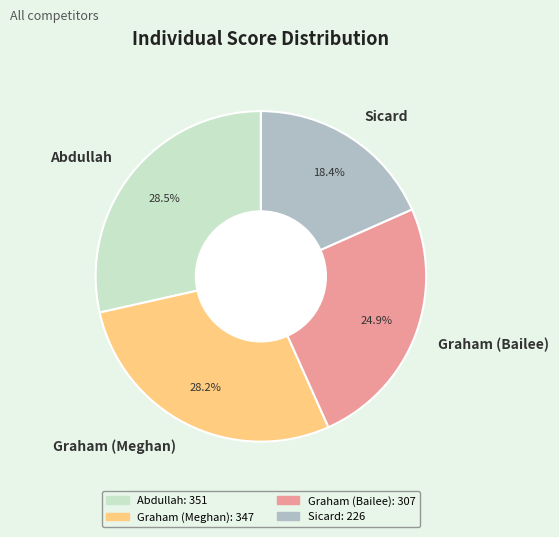

Which category has the smallest portion of the pie?

Sicard